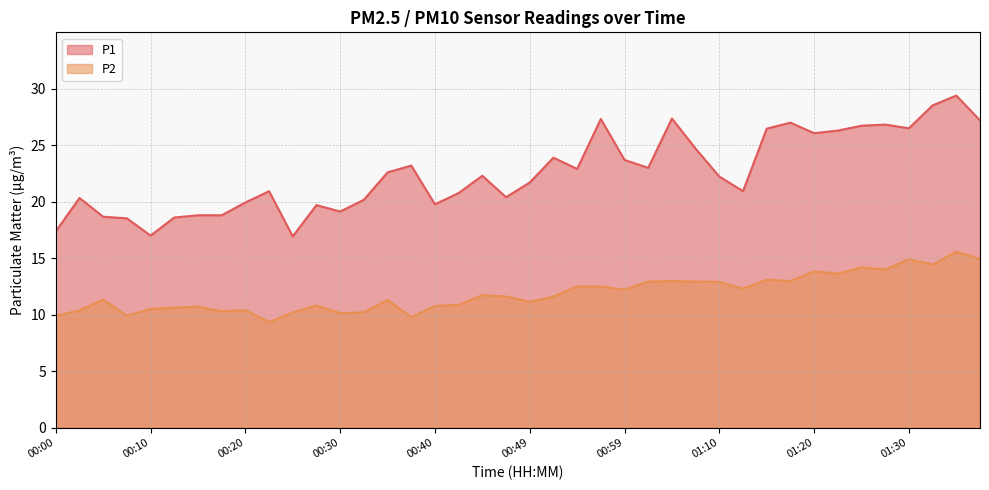

The P1 series shows 19.7 at 00:27. True or false?

True